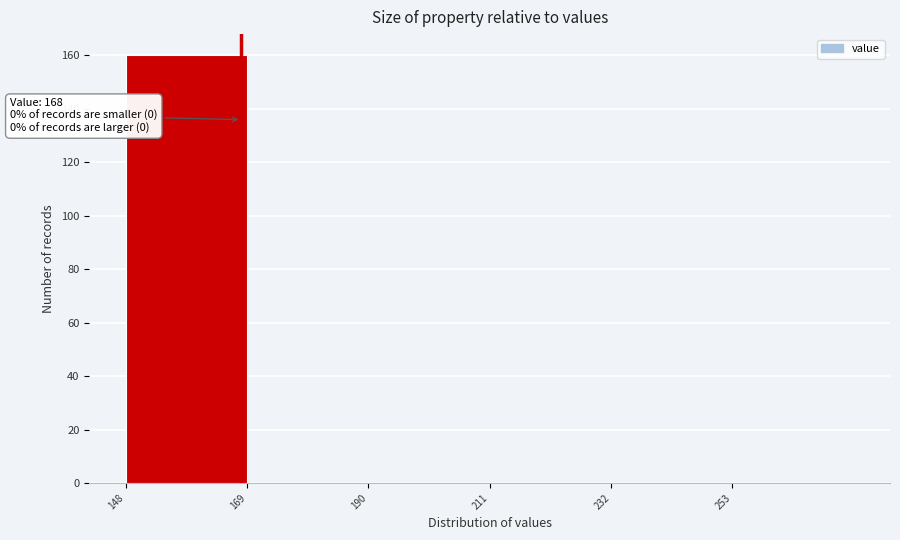

Which range on the x-axis has the tallest bar?

148 to 169